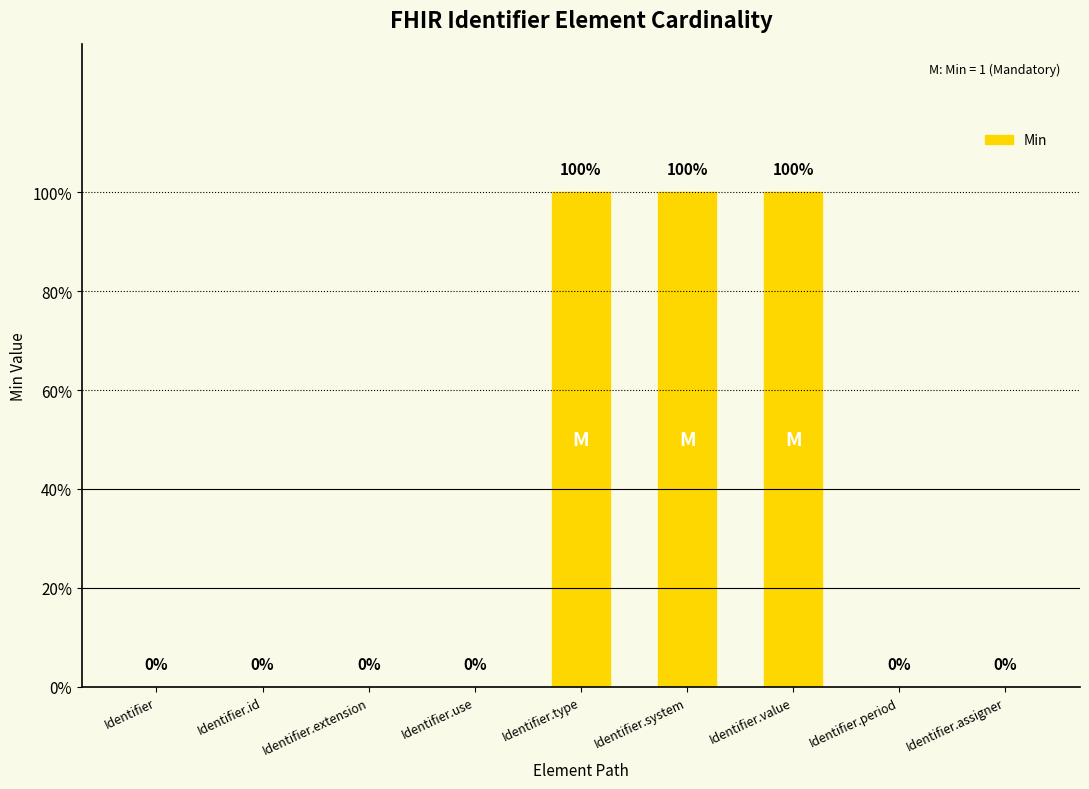

True or false: the data shows 1 at Identifier.system.

True